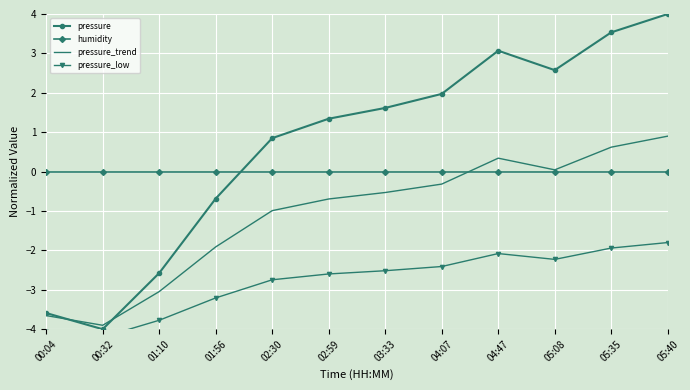

What is the label of the 5th point from the left?

02:30